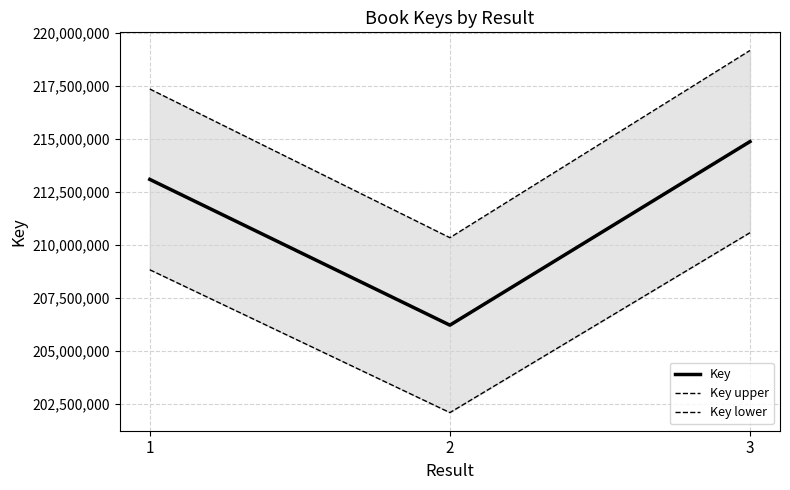

The value of Key lower at 2 is 57249397.5. True or false?

False